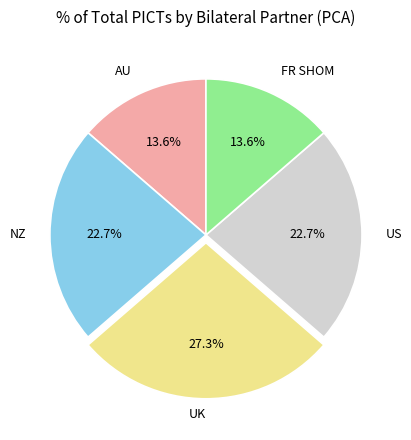

What percentage is NOT represented by UK?

72.7%